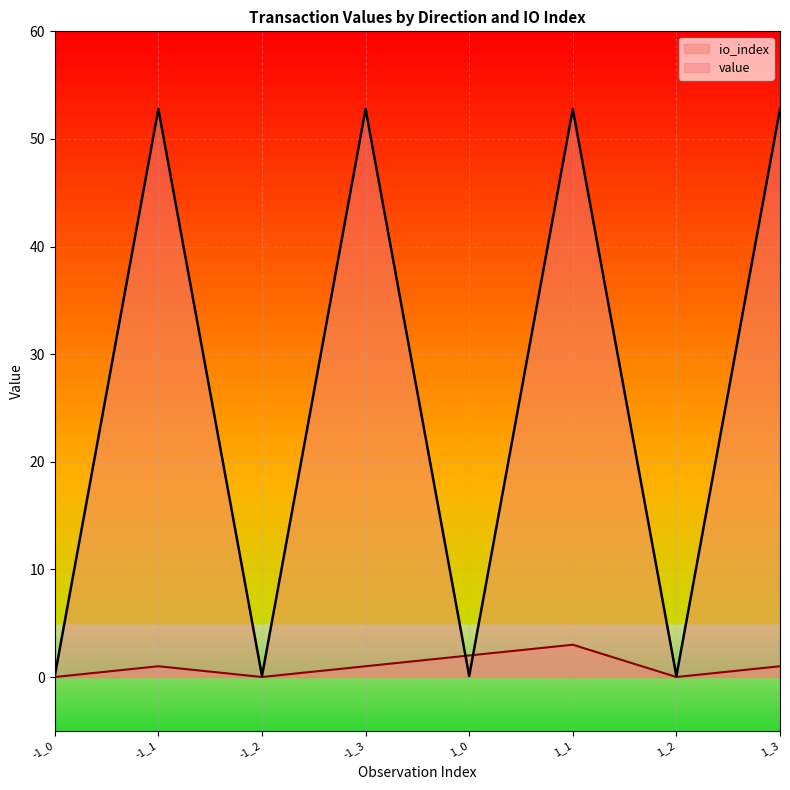

At which category is the sum across all series the highest?

1_1